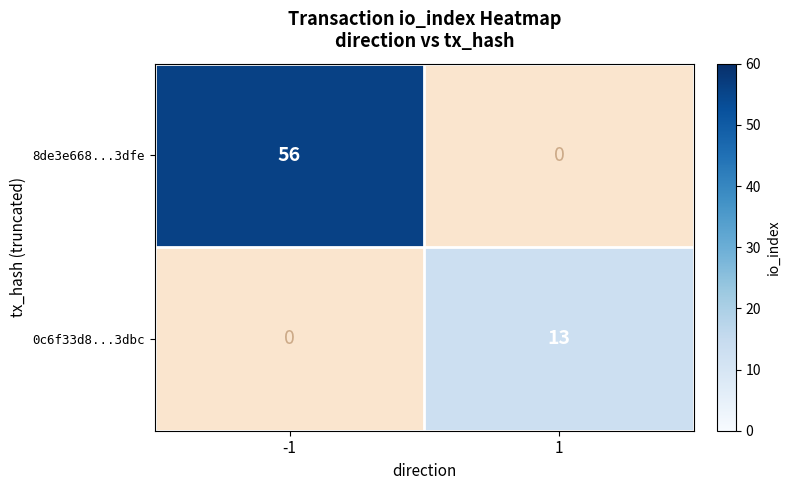

What is the maximum value shown in the chart?

56